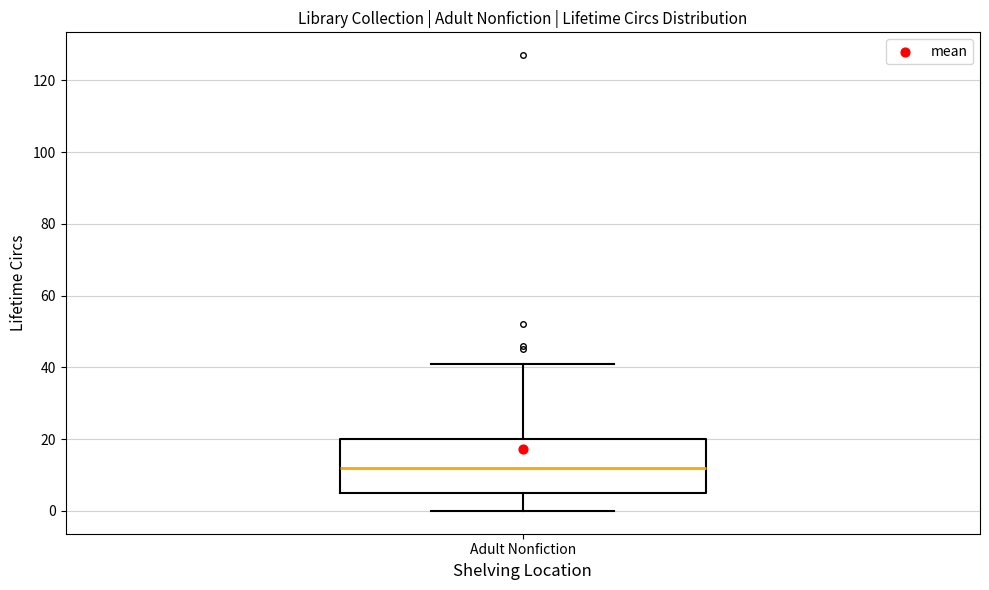

Read this box plot against the y-axis: the position of the median line, the range covered by the box, and the ends of both whiskers. The values are not printed on the chart, so give them approximately, as read against the axis.

median 12, box 6 to 20, whiskers 0 to 42